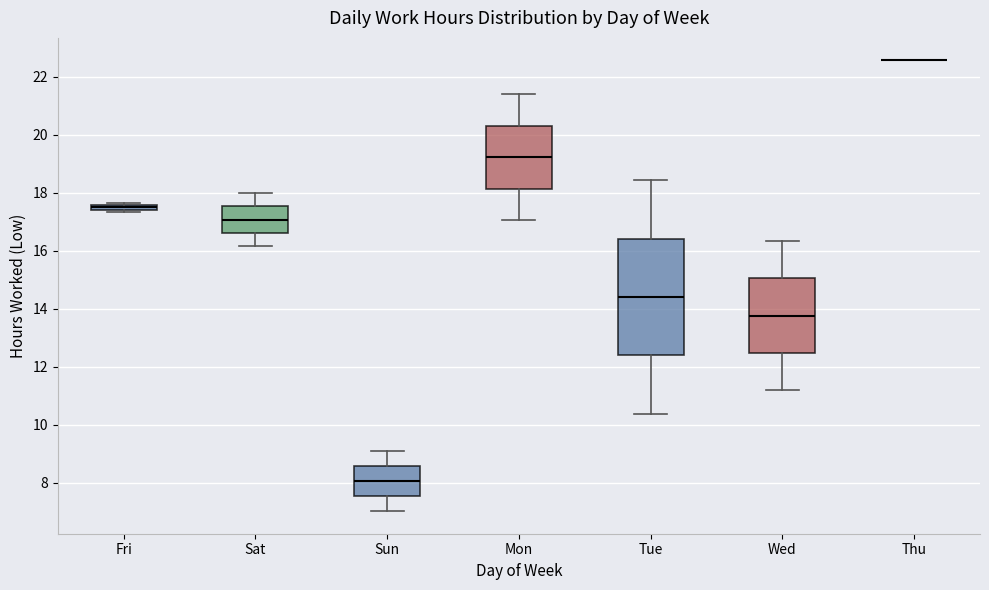

Which box is the tallest, from its lower edge to its upper edge?

Tue